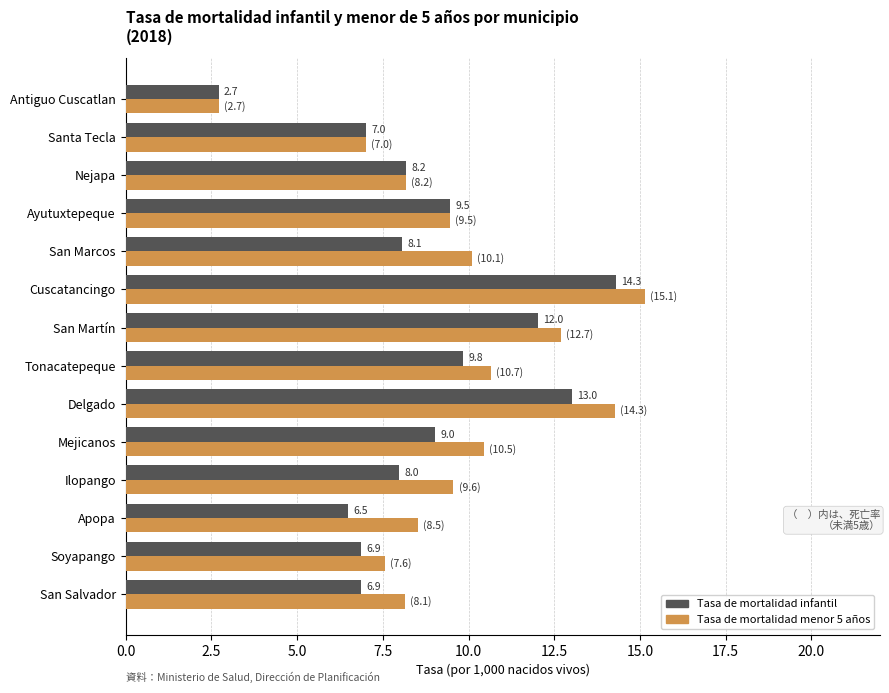

Which category has the lowest value in the Tasa de mortalidad infantil series?

Antiguo Cuscatlan